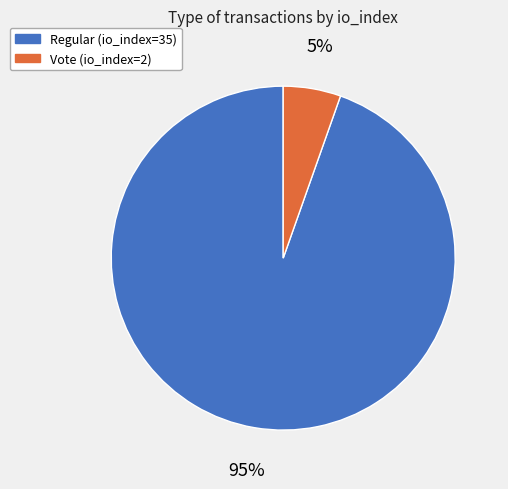

How many segments does this pie chart have?

2